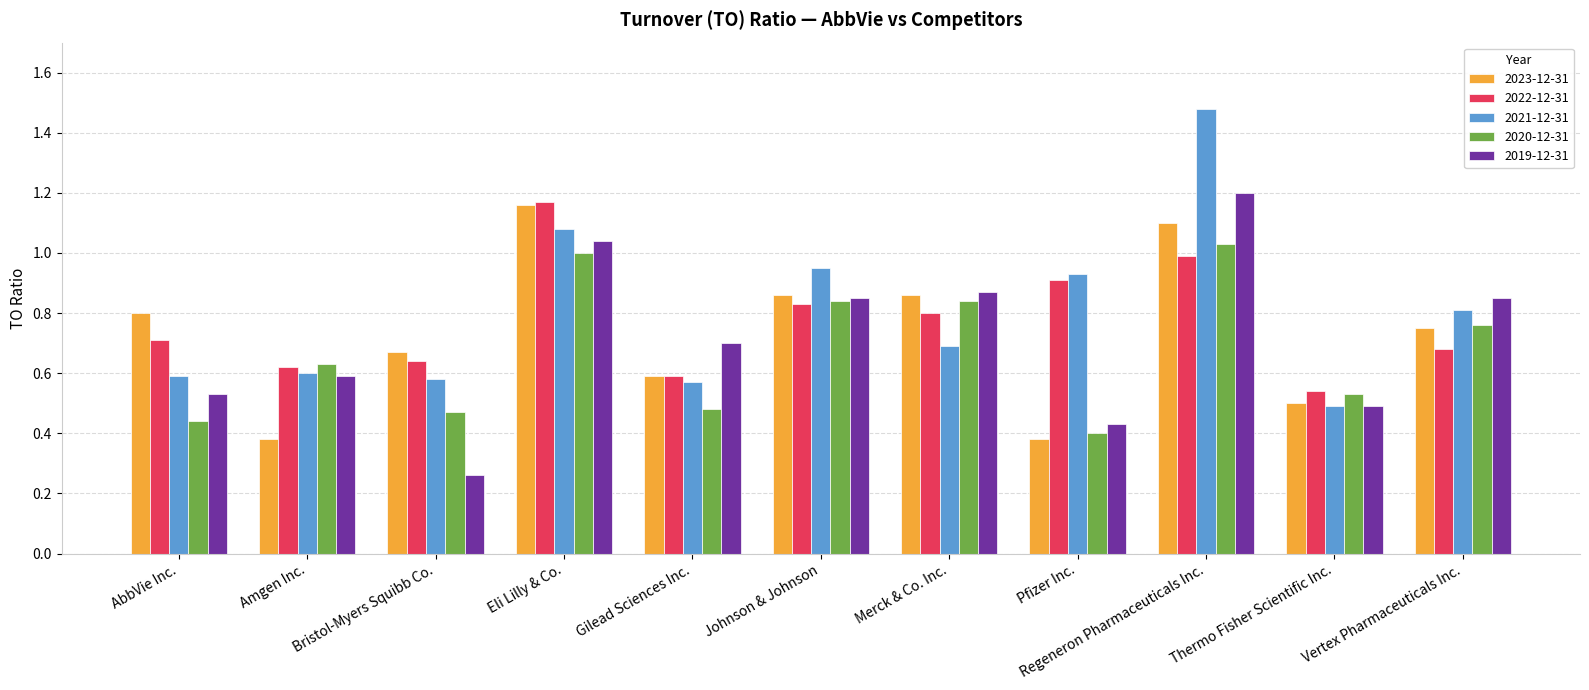

How many groups of bars are there?

11